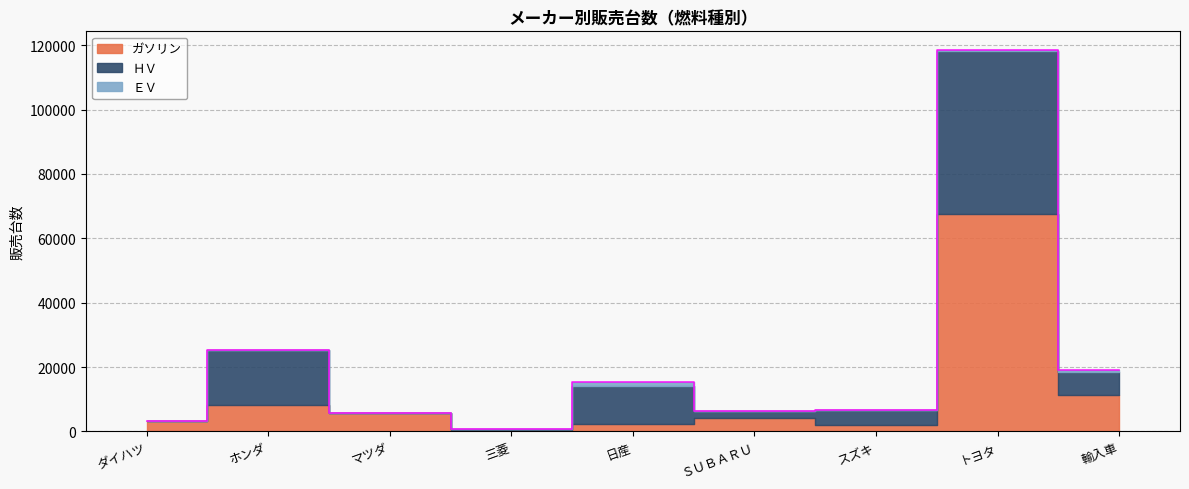

What is the average value of the ＨＶ series?

10476